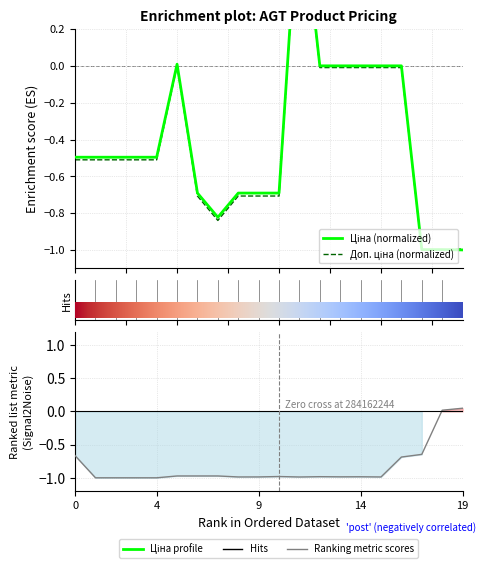

How many data points does each series have?

20